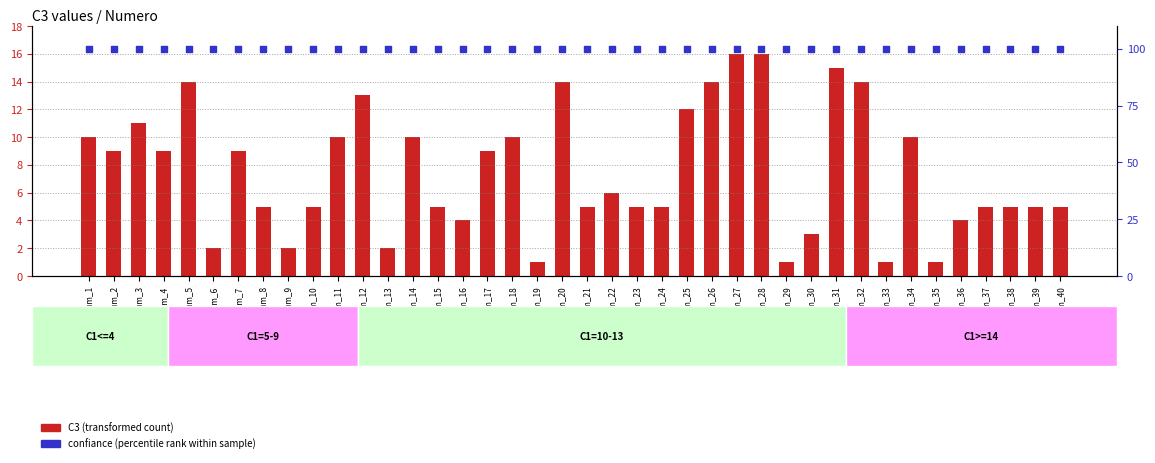

At how many categories does at least one series exceed 75?

40